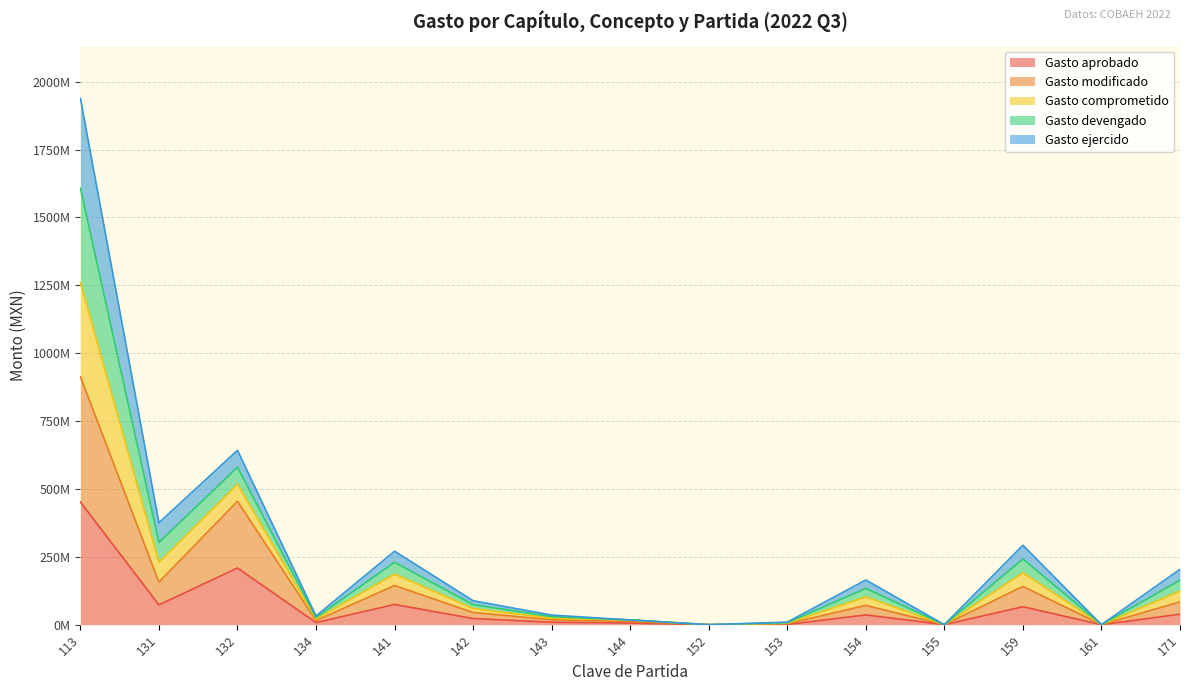

Does the chart display data point markers on the line(s)?

No